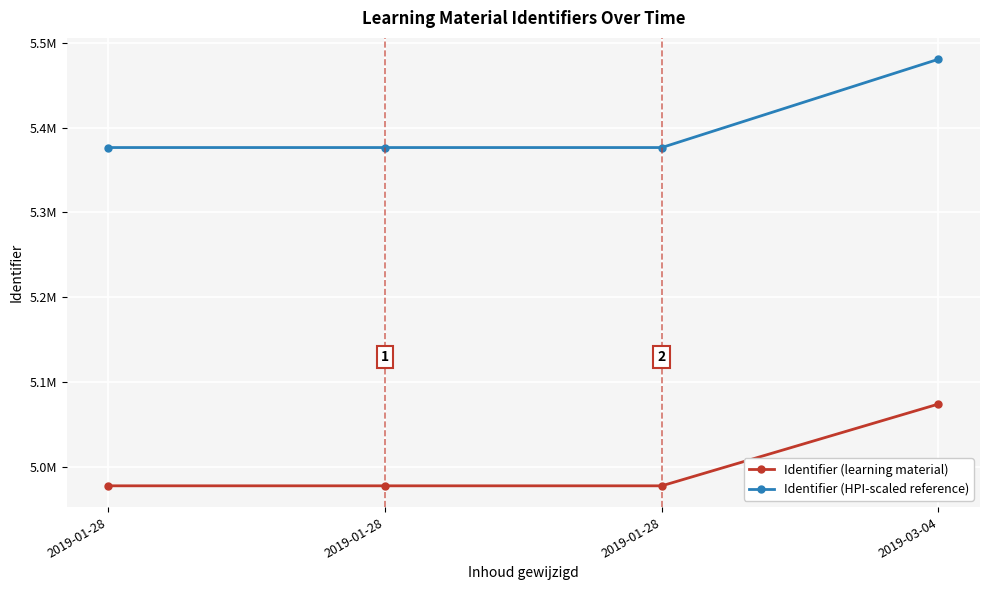

Which series has the widest spread of values?

Identifier (HPI-scaled reference)